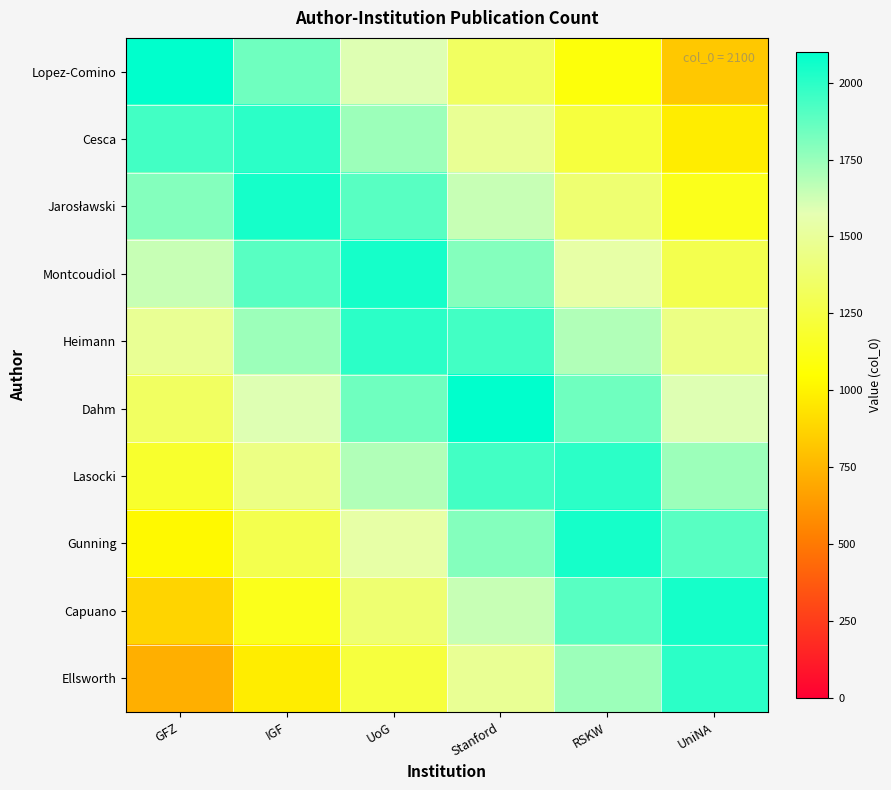

Between Stanford and UoG, which is larger?

UoG